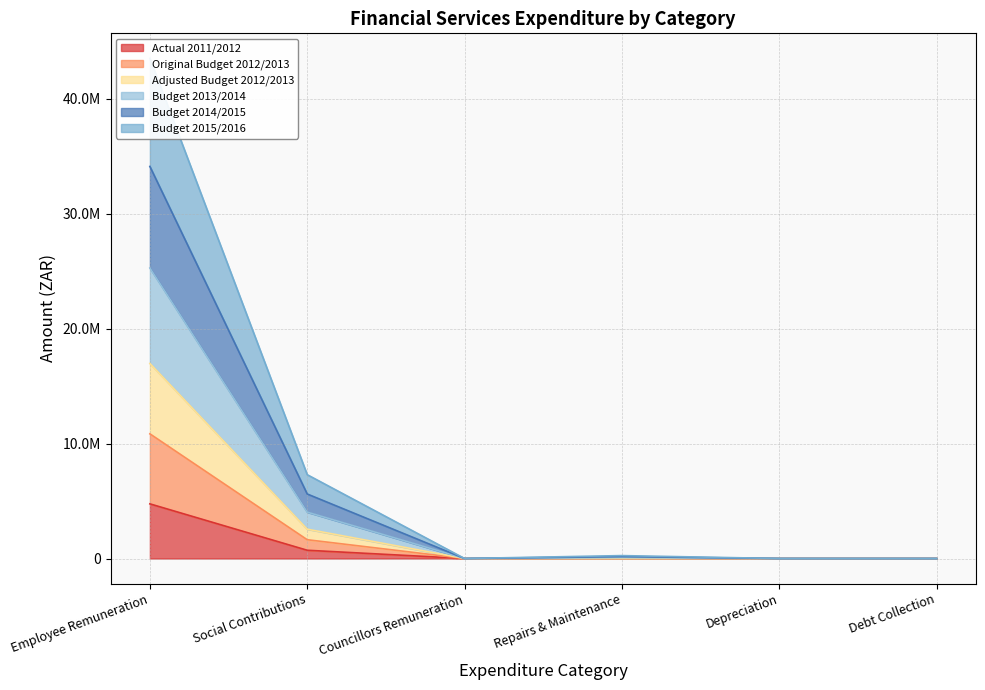

Is the value of Adjusted Budget 2012/2013 at Depreciation greater than the value of Actual 2011/2012 at Debt Collection?

No